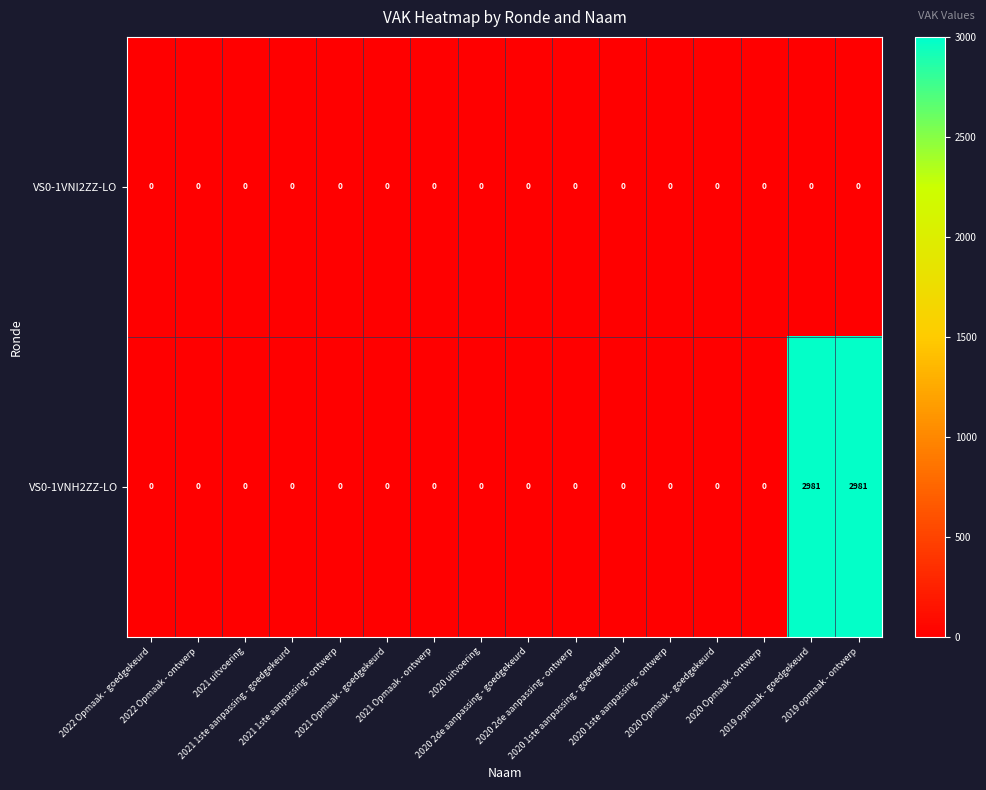

What is the average value of the VS0-1VNH2ZZ-LO series?

373